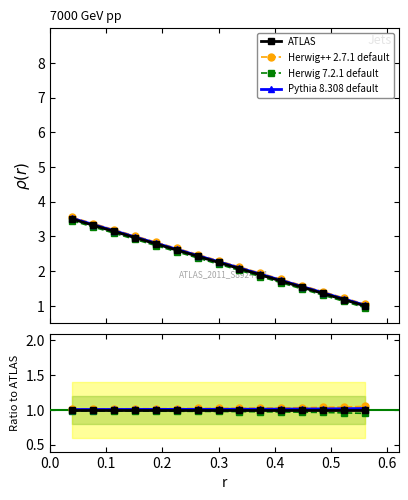

Reading left to right, what are all the values shown in this chart?

ATLAS: 1.0	1.0	1.0	1.0	1.0	1.0	1.0	1.0	1.0	1.0	1.0	1.0	1.0	1.0	1.0
Herwig++ 2.7.1 default: 1.0	1.0	1.0	1.0	1.0	1.0	1.0	1.0	1.0	1.0	1.0	1.0	1.0	1.0	1.1
Herwig 7.2.1 default: 1.0	1.0	1.0	1.0	1.0	1.0	1.0	1.0	1.0	1.0	1.0	1.0	1.0	1.0	0.9
Pythia 8.308 default: 1.0	1.0	1.0	1.0	1.0	1.0	1.0	1.0	1.0	1.0	1.0	1.0	1.0	1.0	1.0